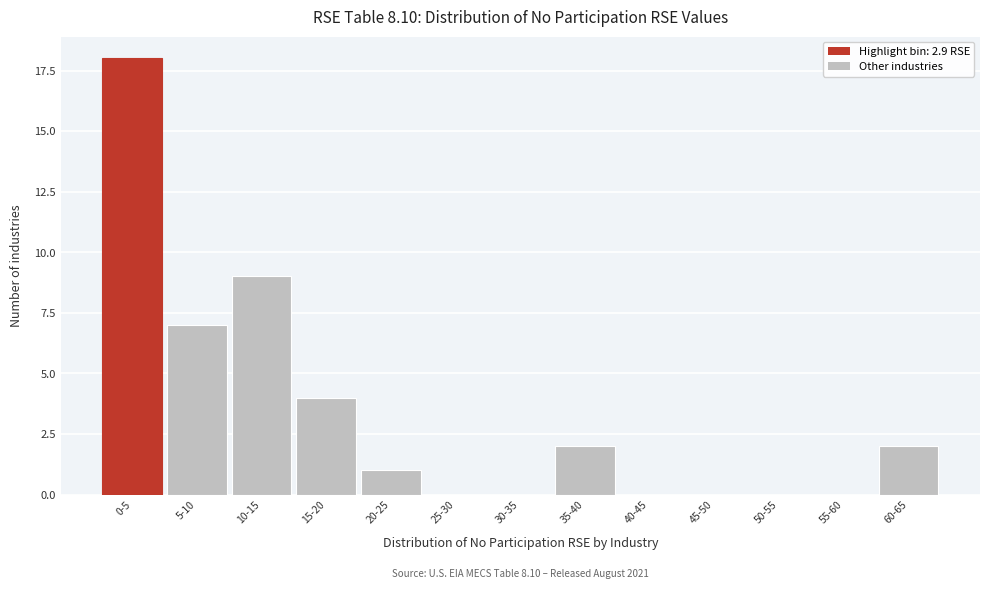

Reading left to right, extract all data points from this chart.

0-5=18	5-10=7	10-15=9	15-20=4	20-25=1	25-30=0	30-35=0	35-40=2	40-45=0	45-50=0	50-55=0	55-60=0	60-65=2